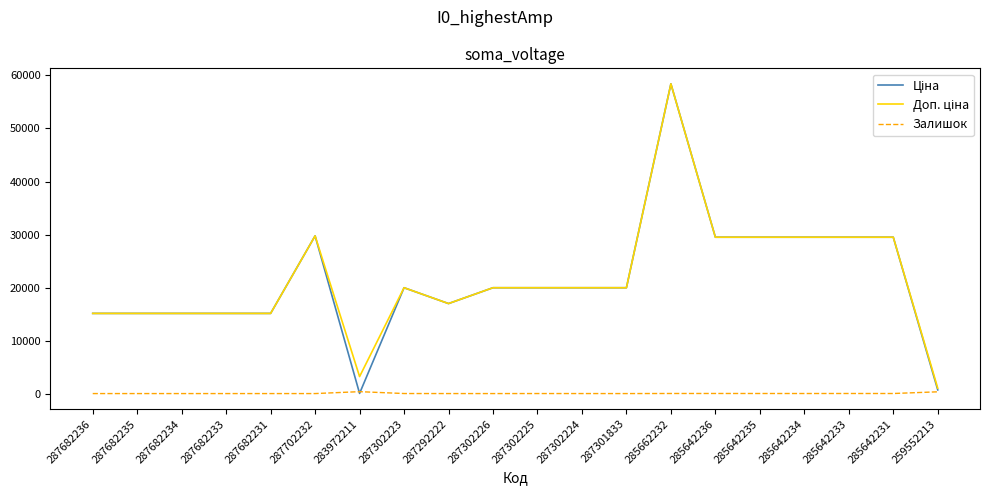

How many categories are shown in the chart?

20